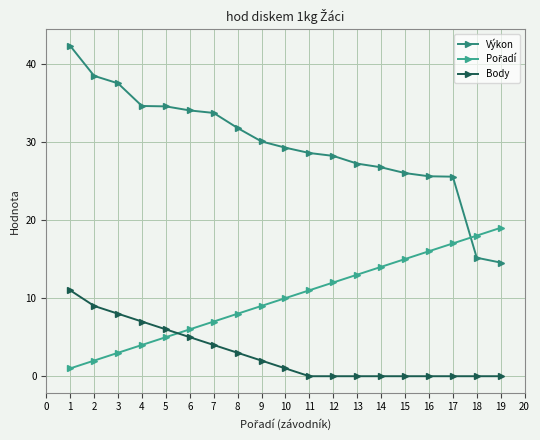

Count the number of data series in this chart.

3